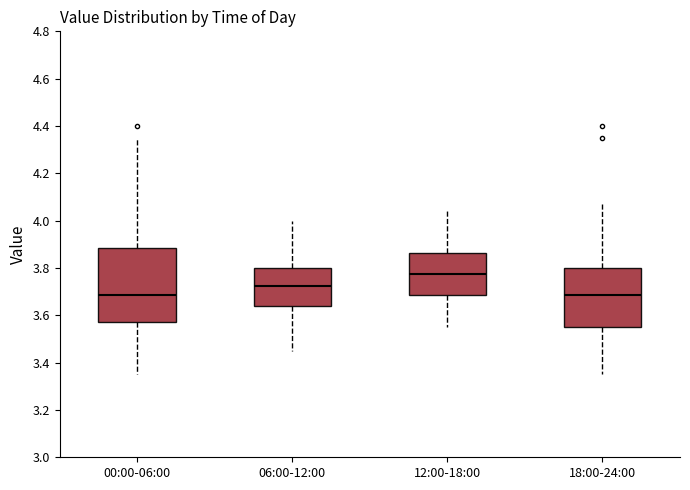

Which box is the tallest, from its lower edge to its upper edge?

00:00-06:00